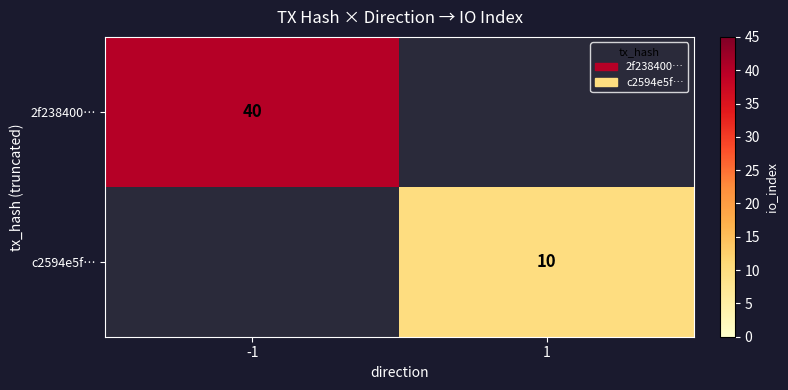

How many series are shown in this chart?

2